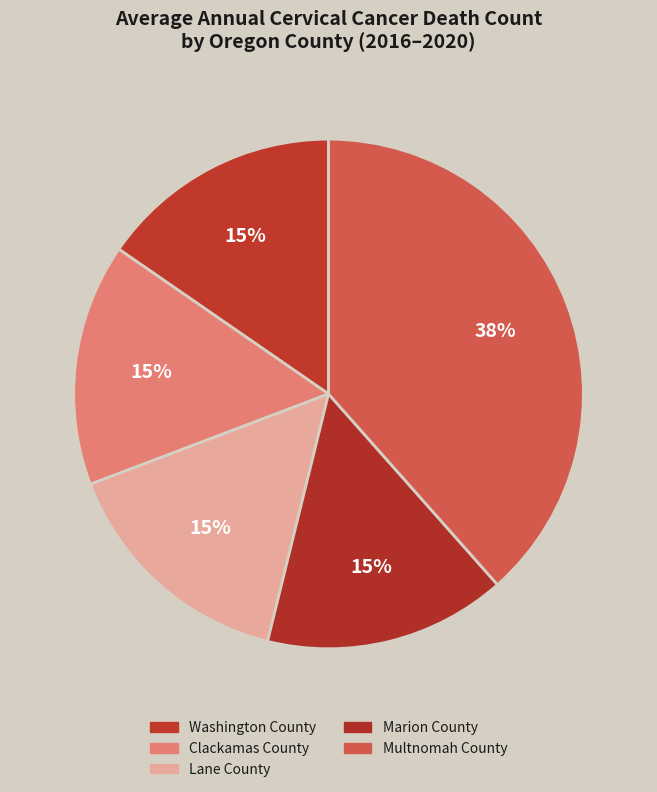

Is there a majority slice in this chart?

No